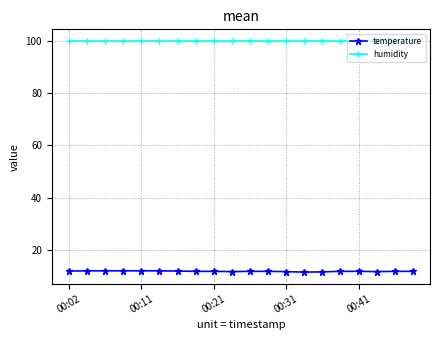

What is the value of the humidity point at the 9th from the left?

99.9